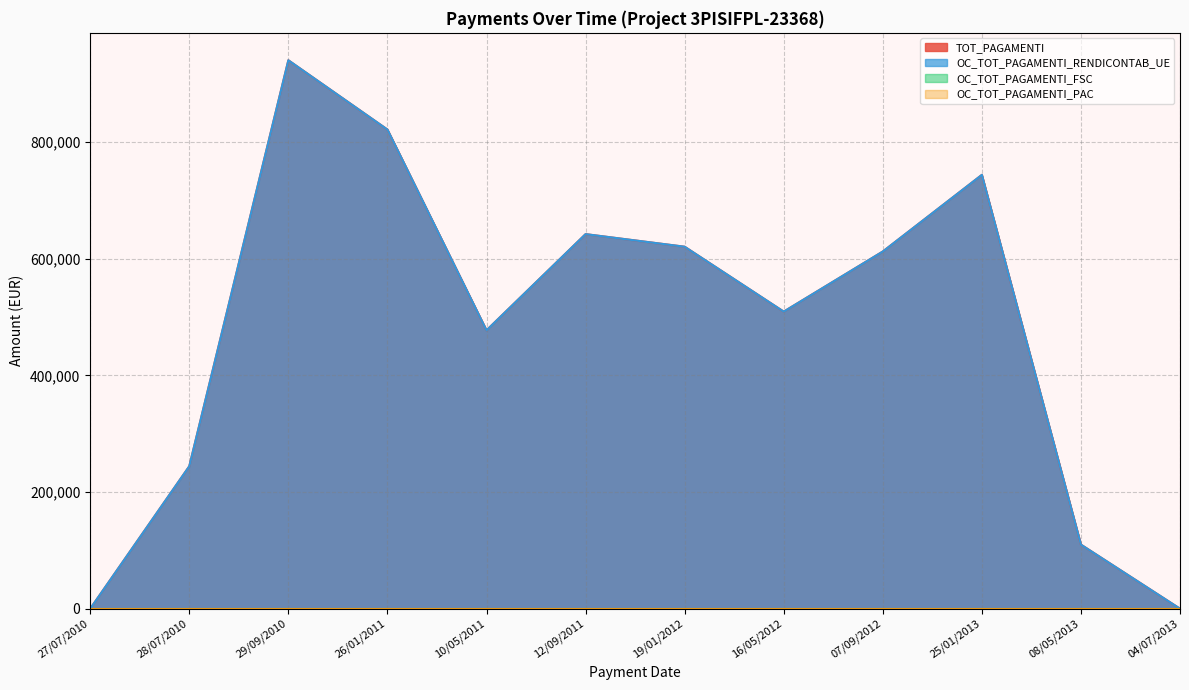

Does the chart display data point markers on the line(s)?

No